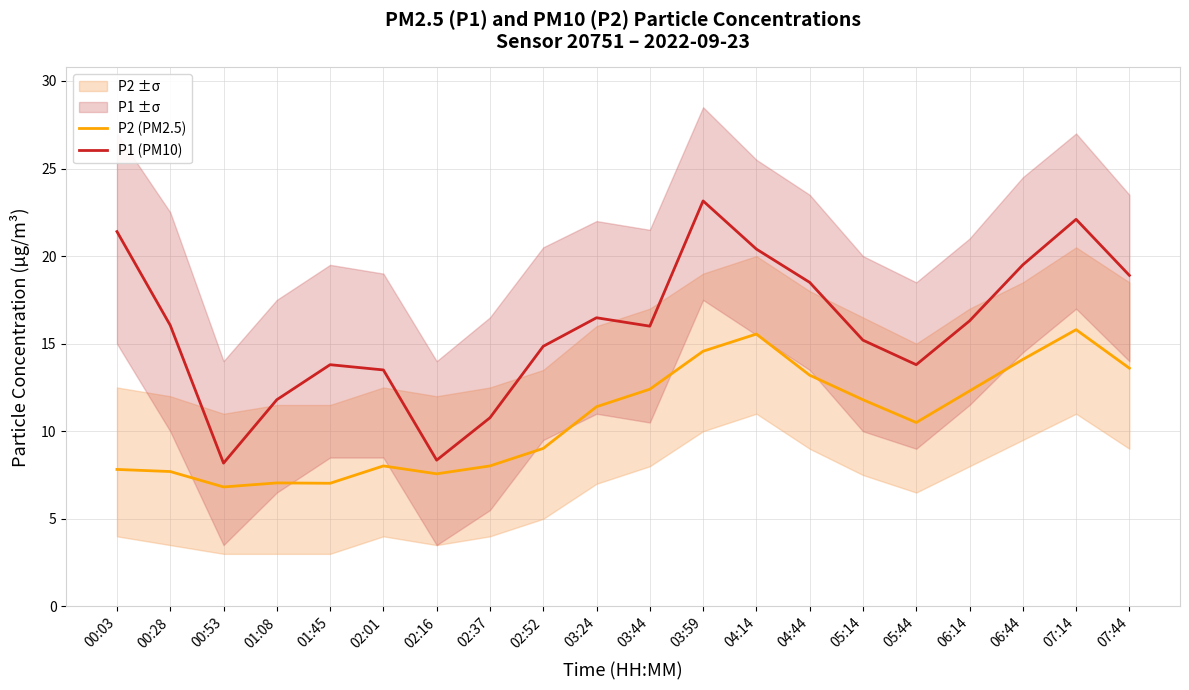

Which series changed the most between 05:14 and 07:44?

P1 (PM10)